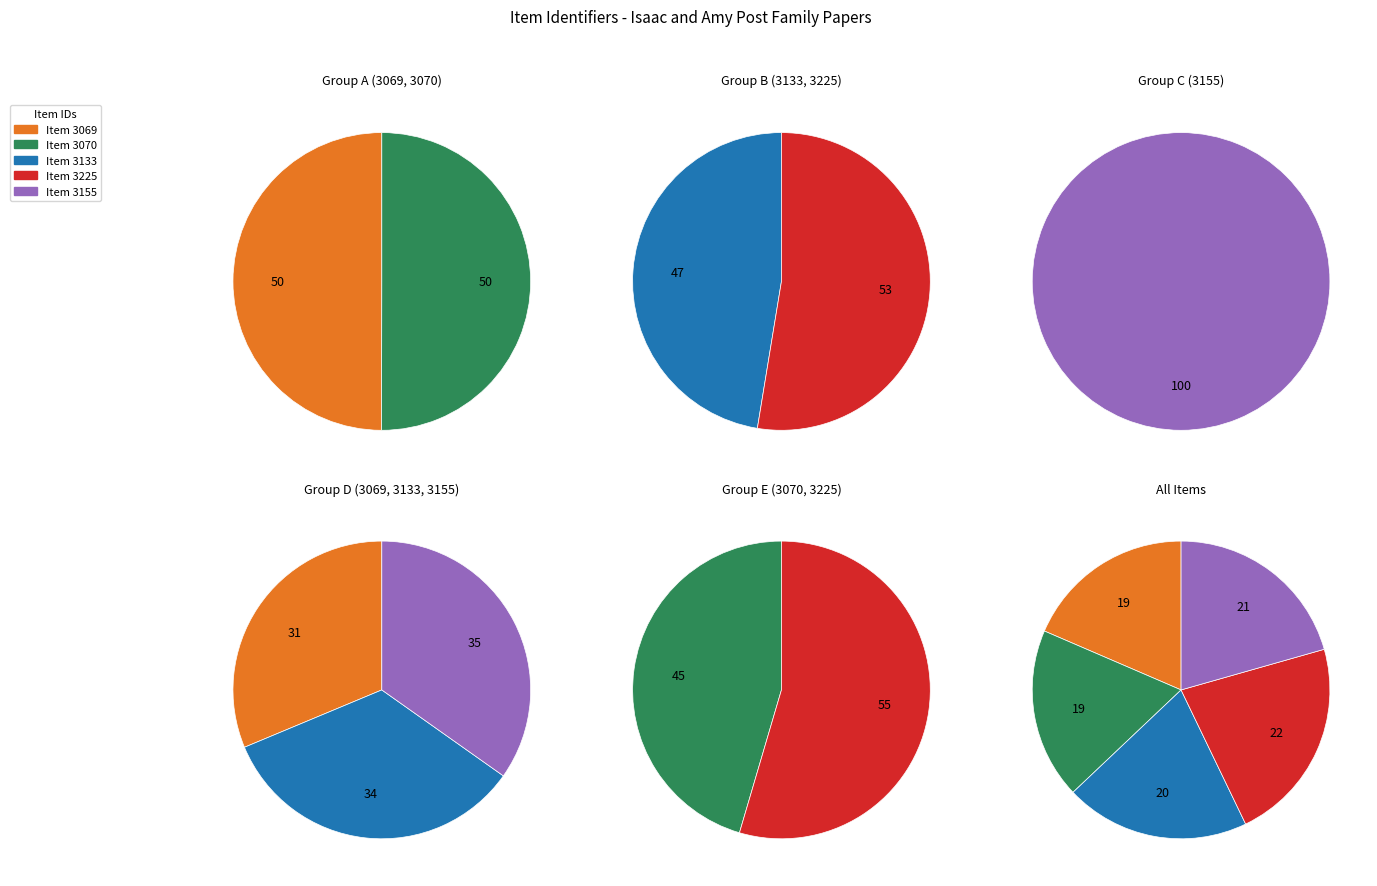

To the nearest percent, what portion does 3155 represent?

21%